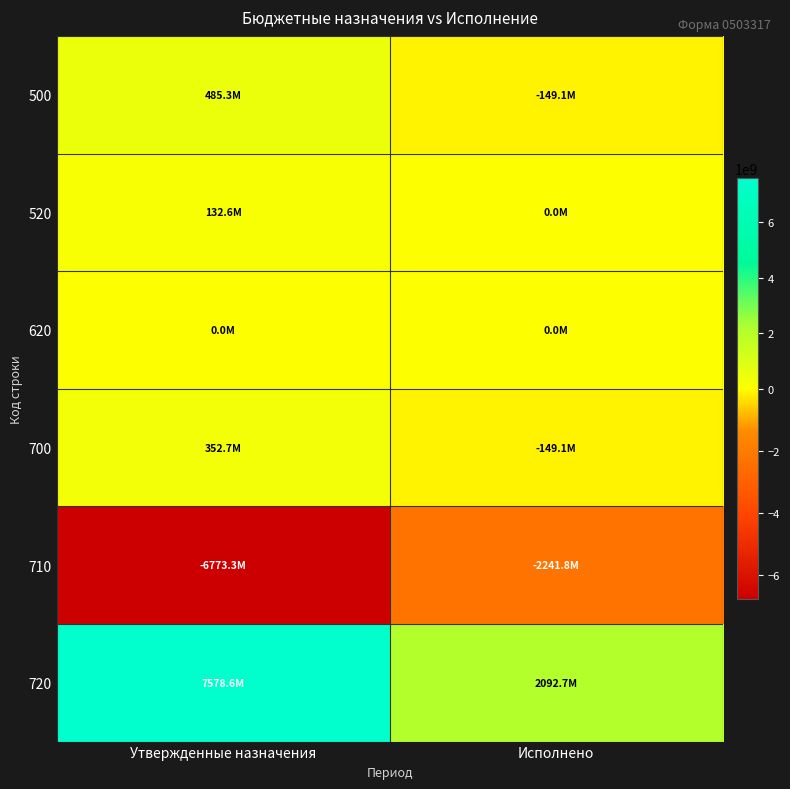

At how many categories does at least one series exceed 7563769283?

1